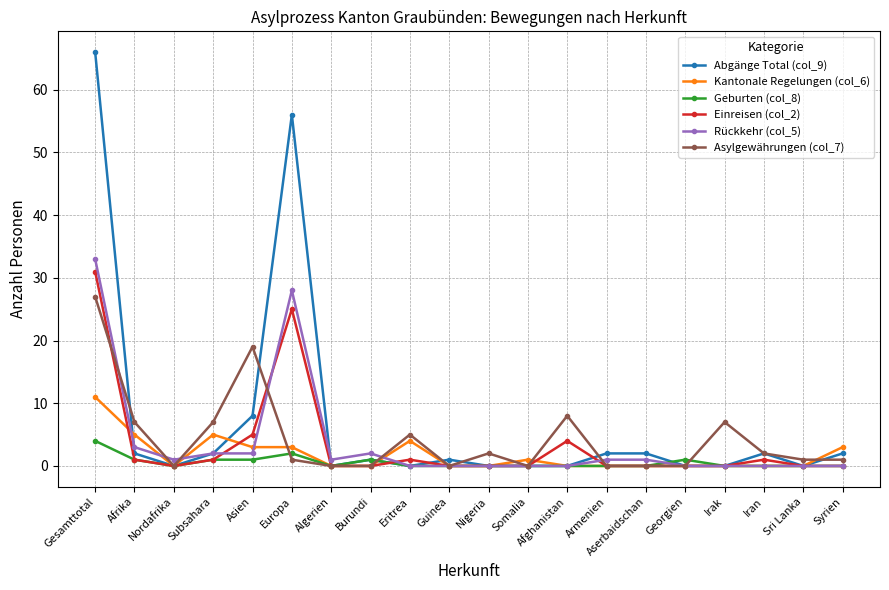

Rank the series by their maximum value, from highest to lowest.

Abgänge Total (col_9), Rückkehr (col_5), Einreisen (col_2), Asylgewährungen (col_7), Kantonale Regelungen (col_6), Geburten (col_8)